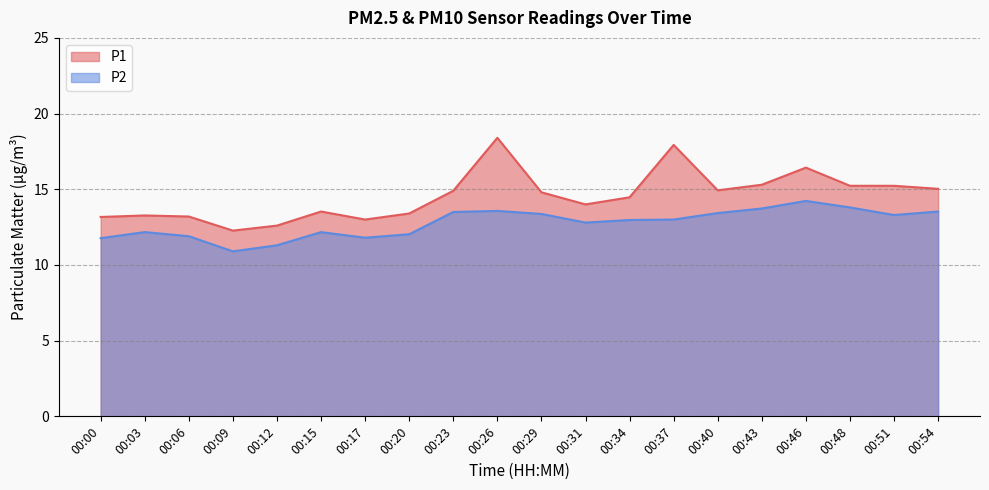

Which series has the widest spread of values?

P1